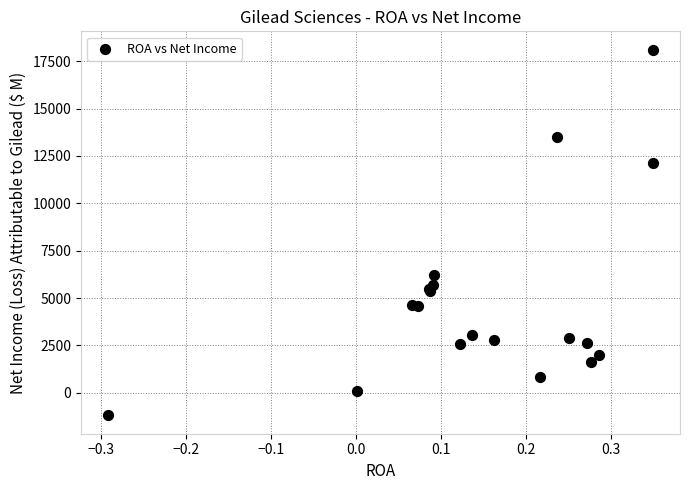

What Y value in the scatter plot is closest to 8459?

6225